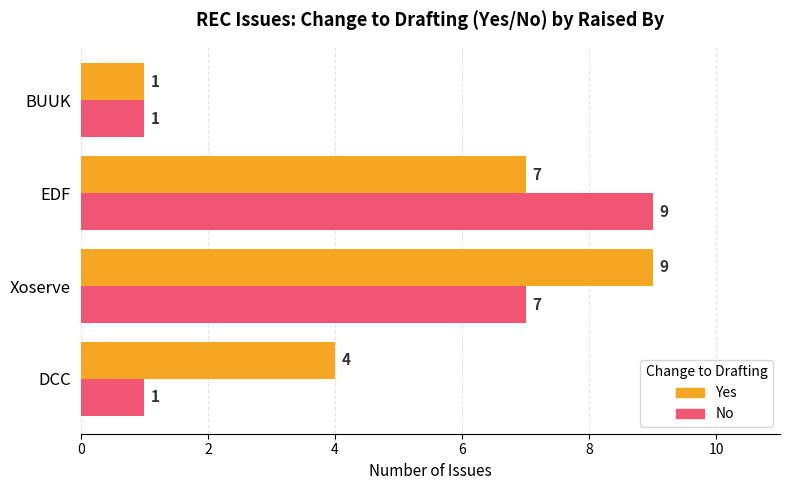

The No series shows 4 at Xoserve. True or false?

False